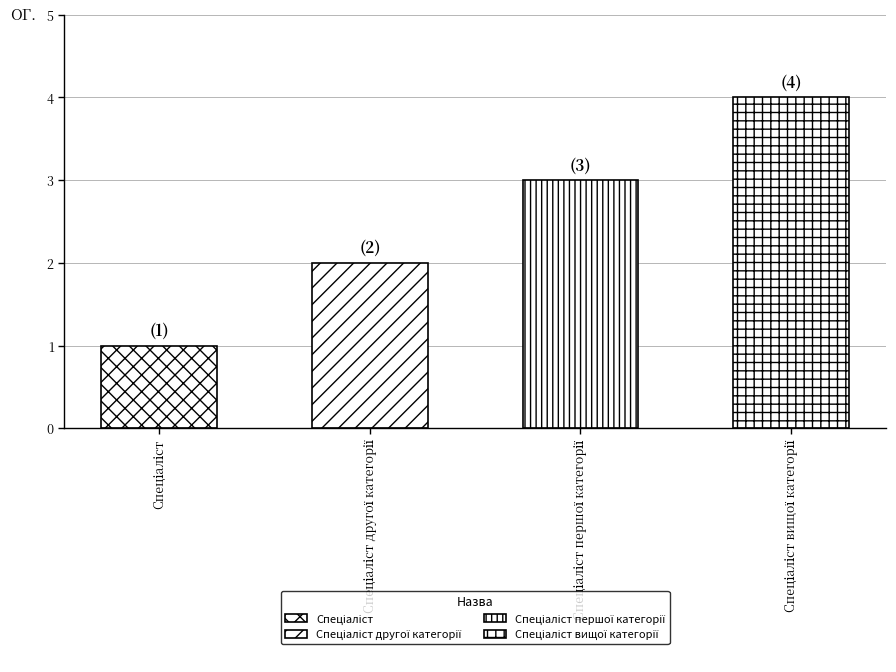

The chart shows a value of 1 at Спеціаліст. True or false?

False